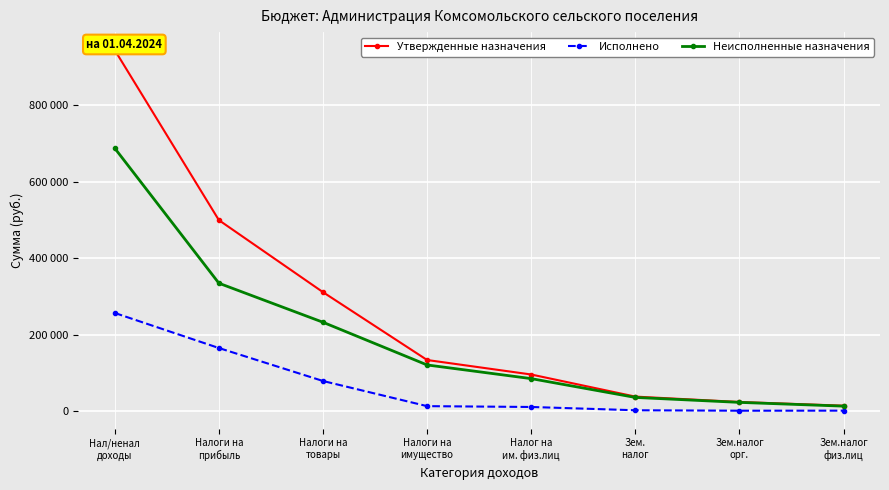

What is the difference between the second highest and second lowest values in the Неисполненные назначения series?

311658.5